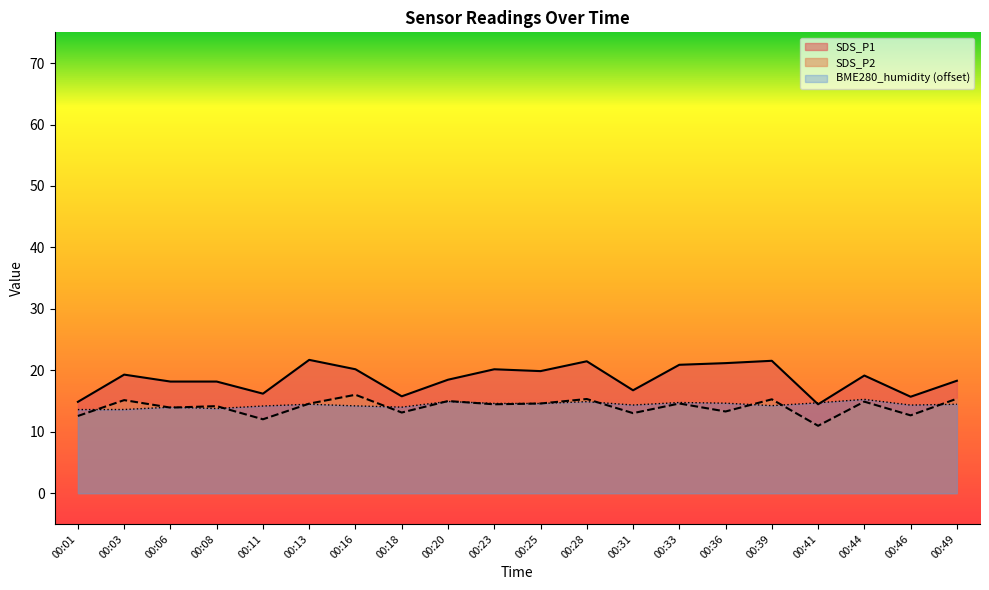

How many interior local valleys does the BME280_humidity series have?

6